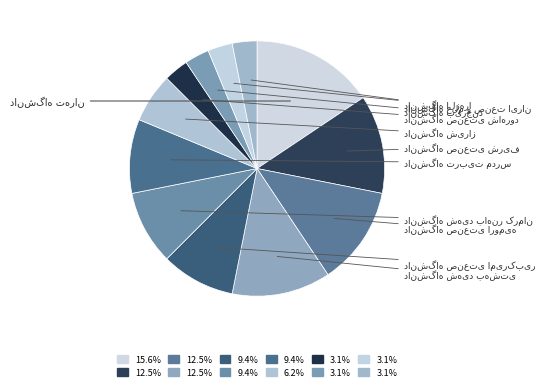

What portion of the pie excludes دانشگاه علم و صنعت ایران?

96.9%